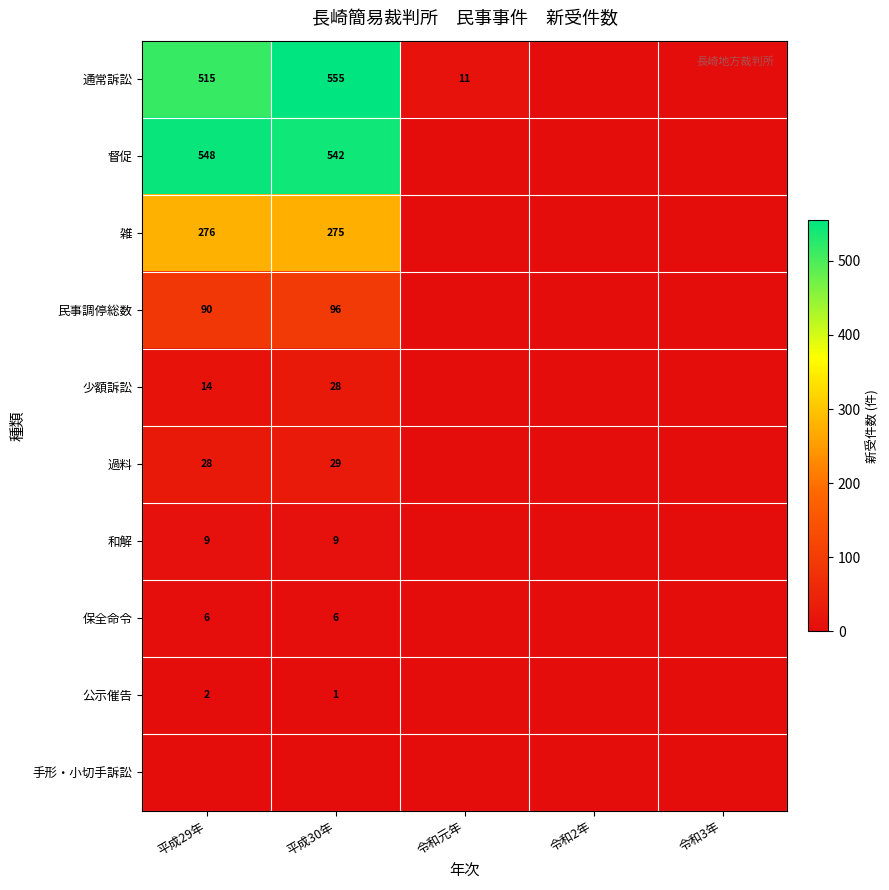

True or false: 公示催告 has a value of 1 at 平成30年.

True